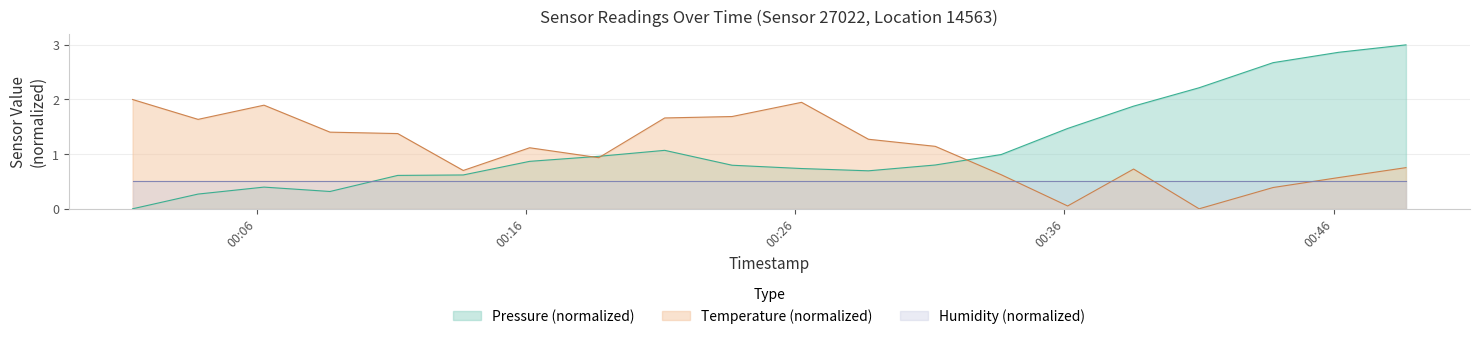

Rank the categories by pressure value from lowest to highest.

2023-10-13T00:01:23, 2023-10-13T00:03:49, 2023-10-13T00:08:43, 2023-10-13T00:06:16, 2023-10-13T00:11:14, 2023-10-13T00:13:40, 2023-10-13T00:28:43, 2023-10-13T00:26:14, 2023-10-13T00:23:39, 2023-10-13T00:31:12, 2023-10-13T00:16:08, 2023-10-13T00:18:42, 2023-10-13T00:33:39, 2023-10-13T00:21:09, 2023-10-13T00:36:07, 2023-10-13T00:38:34, 2023-10-13T00:41:00, 2023-10-13T00:43:45, 2023-10-13T00:46:11, 2023-10-13T00:48:41